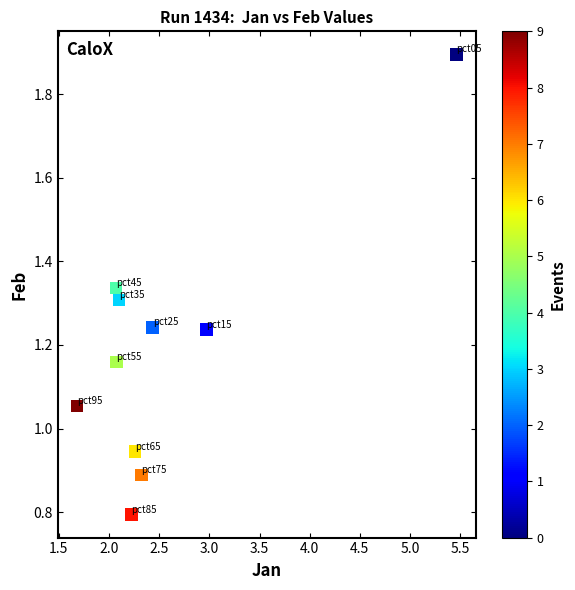

What is the average X value?

2.6